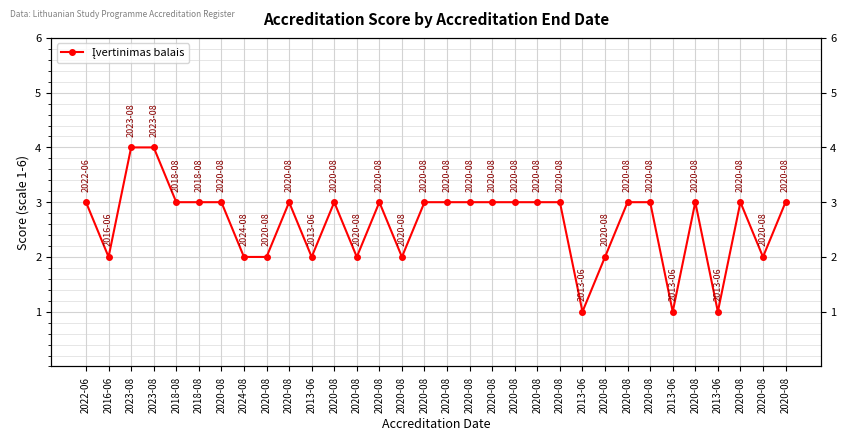

True or false: there are more than 0 points higher than both neighbors.

True